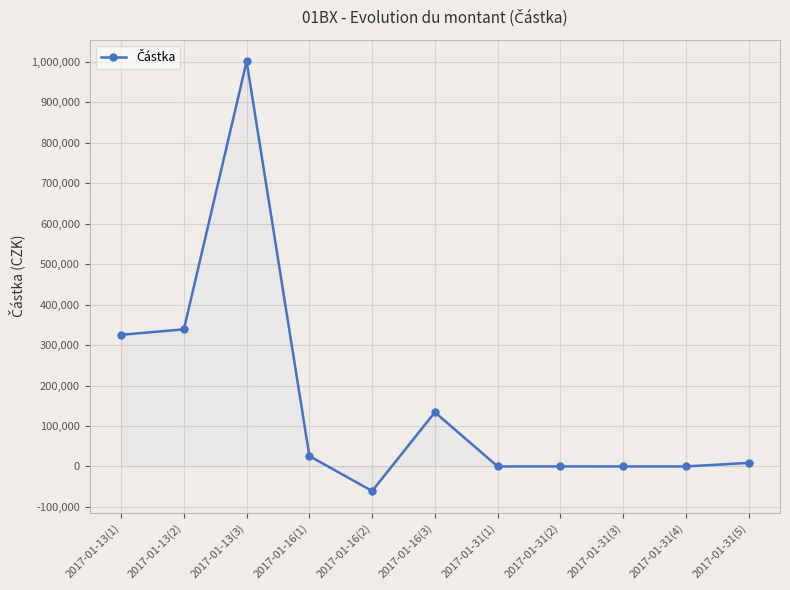

What is the label of the 7th point from the left?

2017-01-31(1)